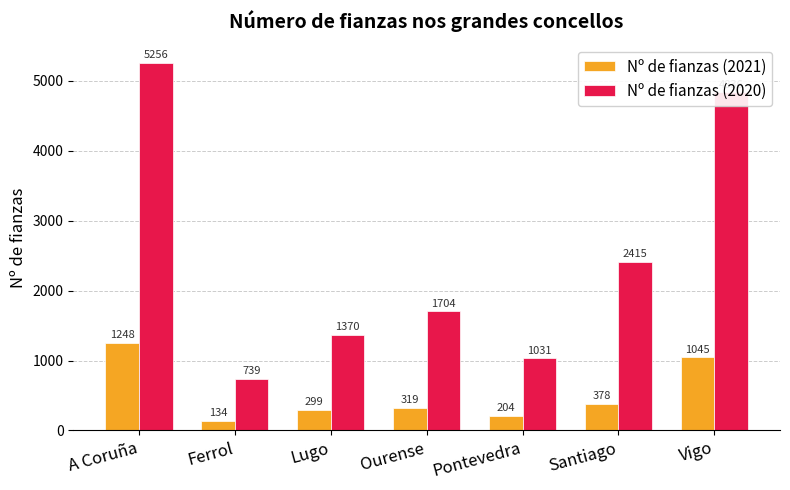

Read the Nº de fianzas (2020) value at Pontevedra, to the nearest 10.

1030